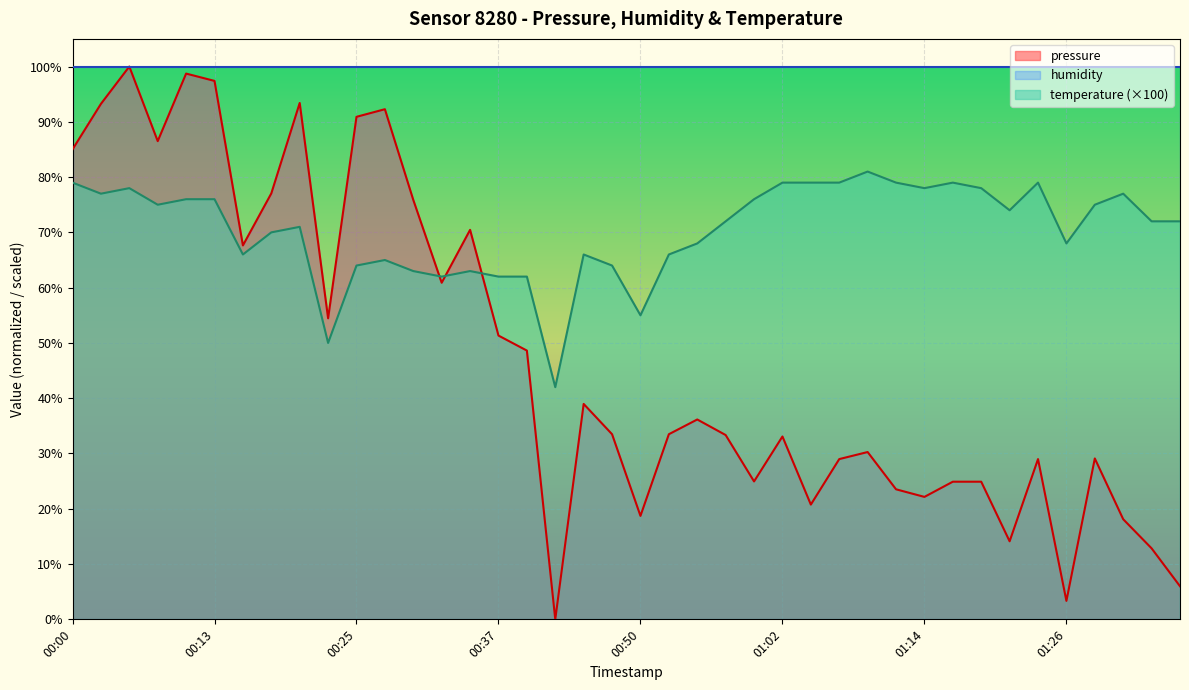

Is it true that pressure equals 39.0 at 00:45?

True